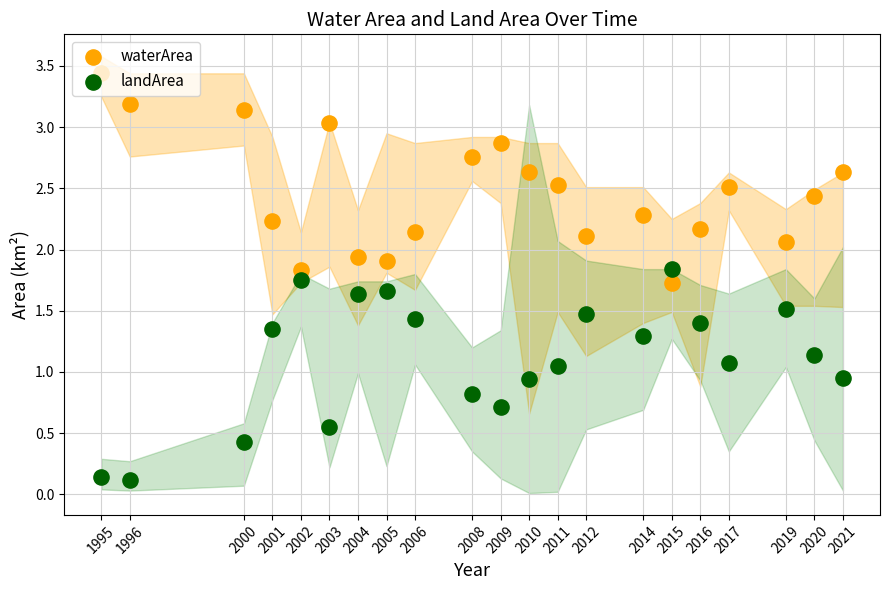

Which series contains the lowest Y value?

landArea